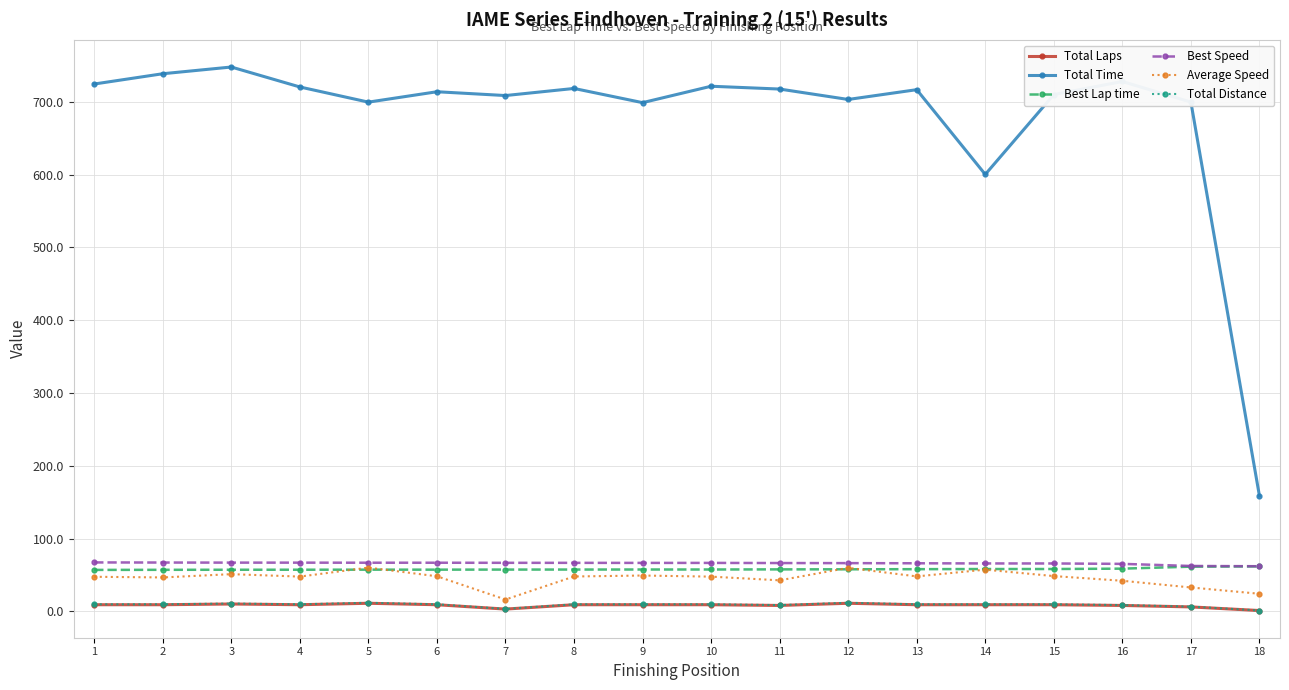

Which series has the largest total across all categories?

Total Time